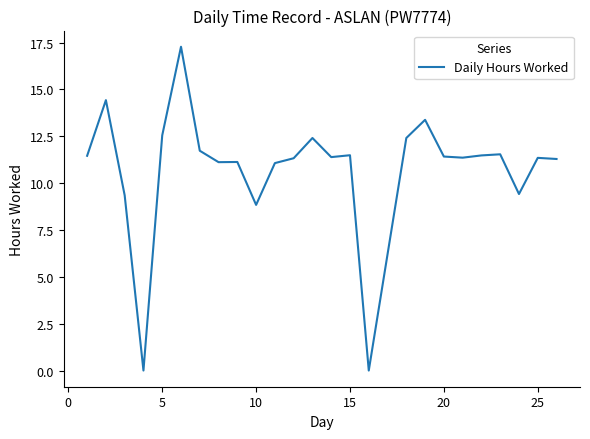

What is the difference between the maximum and minimum values?

17.3